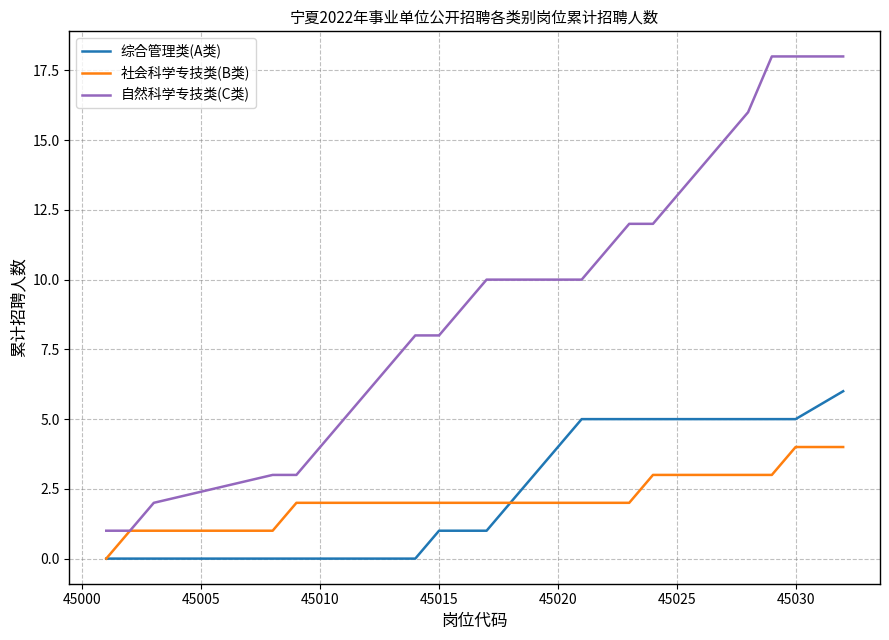

Which series has the largest total across all categories?

自然科学专技类(C类)